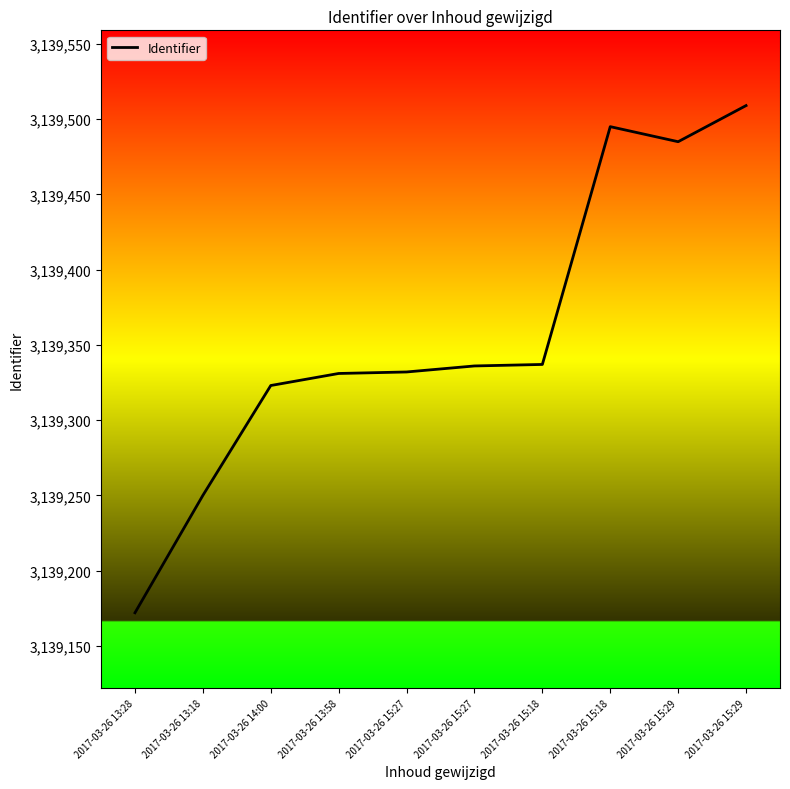

How many points are higher than both their immediate neighbors (excluding endpoints)?

1